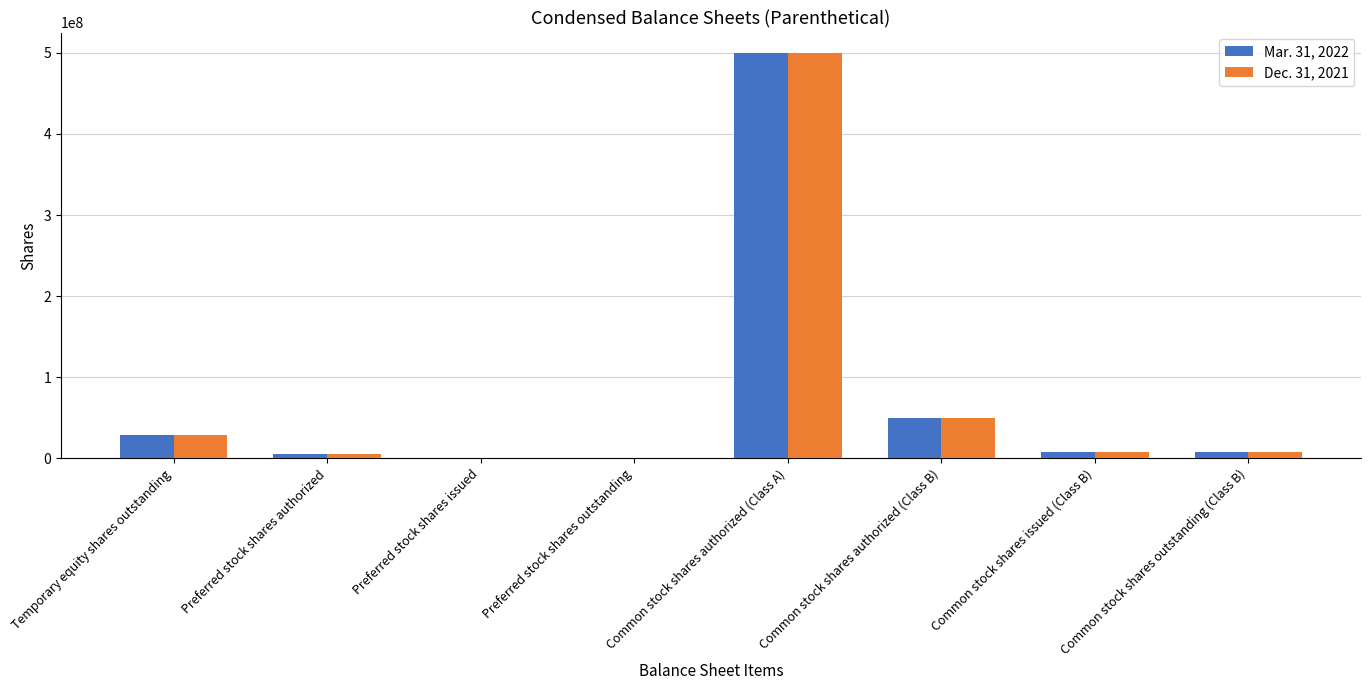

True or false: Dec. 31, 2021 has a value of 500000000 at Common stock shares authorized (Class A).

True